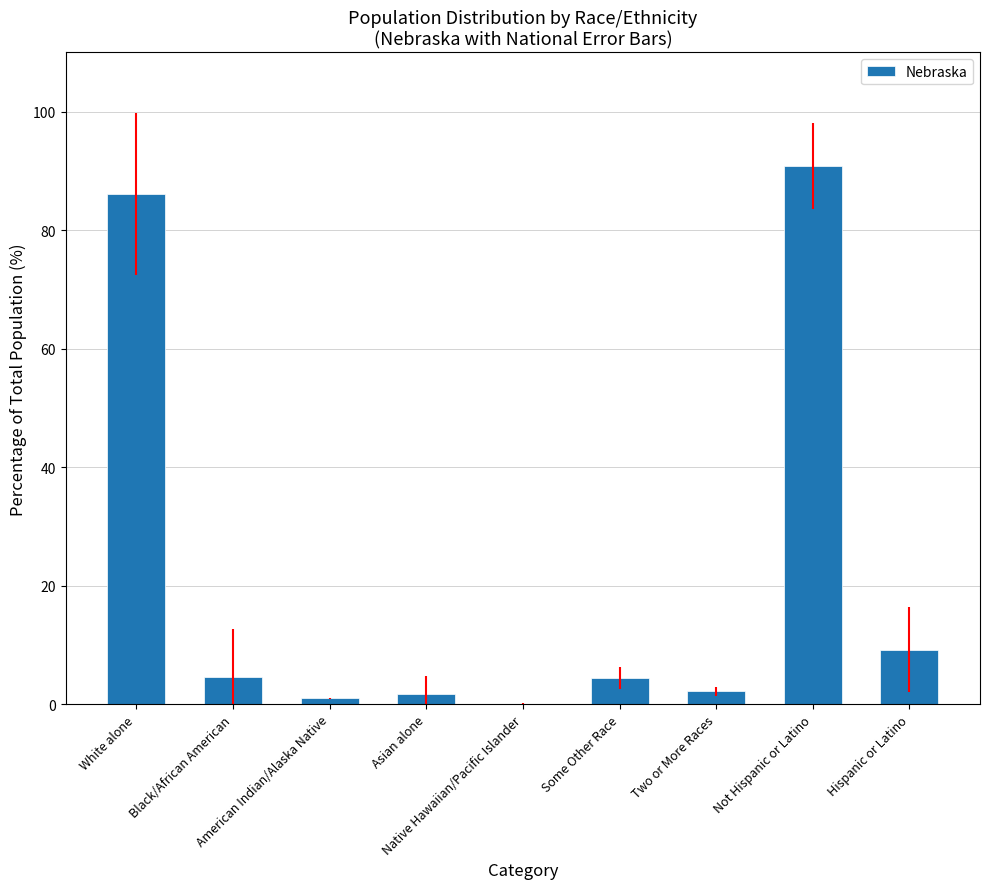

What is the greatest value displayed?

90.8